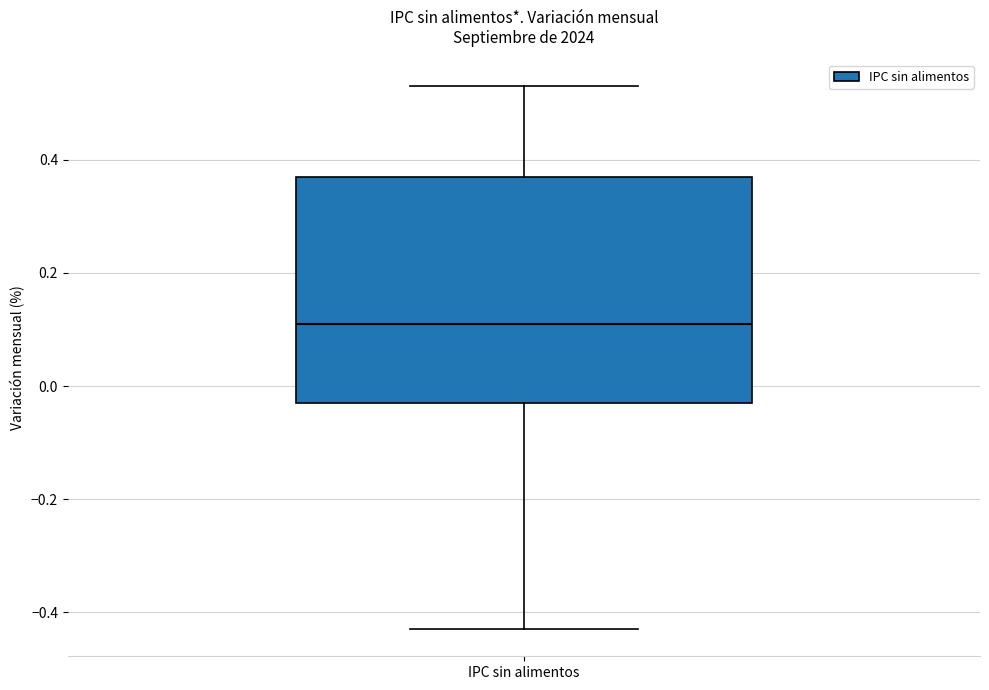

Transcribe this box plot: give where the median line is, the range the box spans, and where the two whiskers end, as read against the y-axis. The values are not printed on the chart, so give them approximately, as read against the axis.

median 0.12, box -0.02 to 0.38, whiskers -0.42 to 0.54